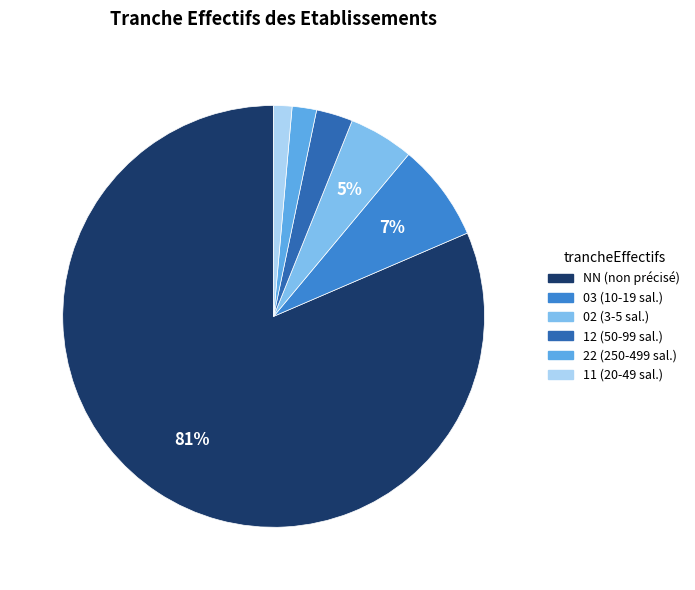

Which category has the biggest portion of the pie?

NN